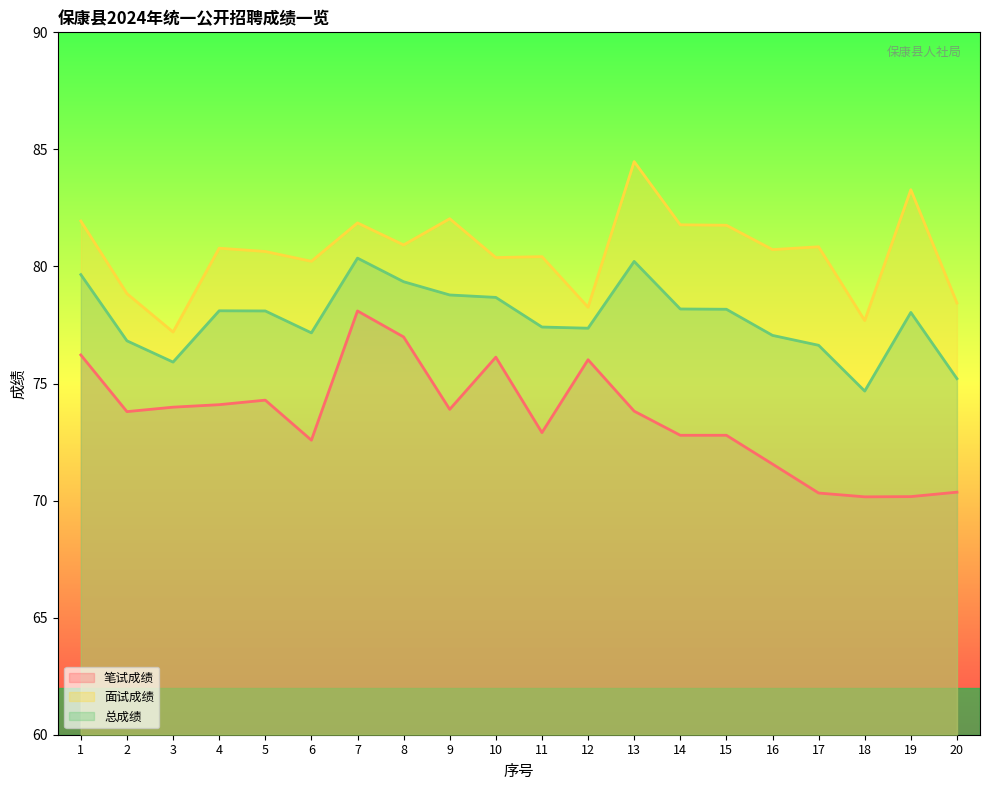

Which series changed the most between 11 and 18?

笔试成绩